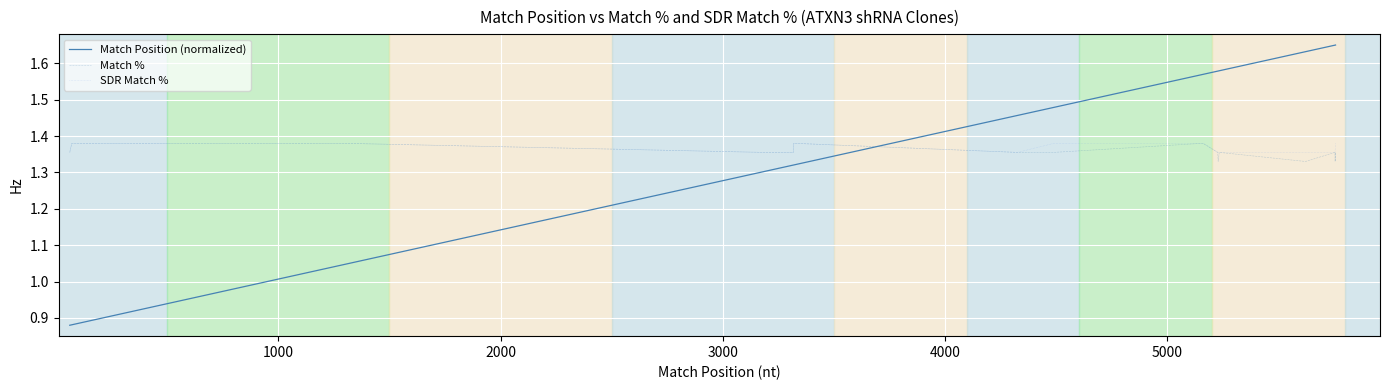

What is the sum of all SDR Match % values?

53.3